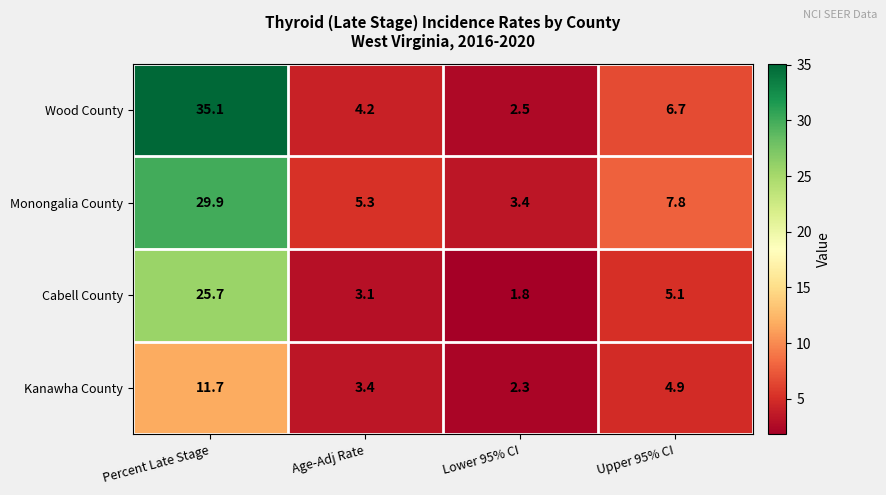

Which series changed the most between Lower 95% CI and Upper 95% CI?

Monongalia County